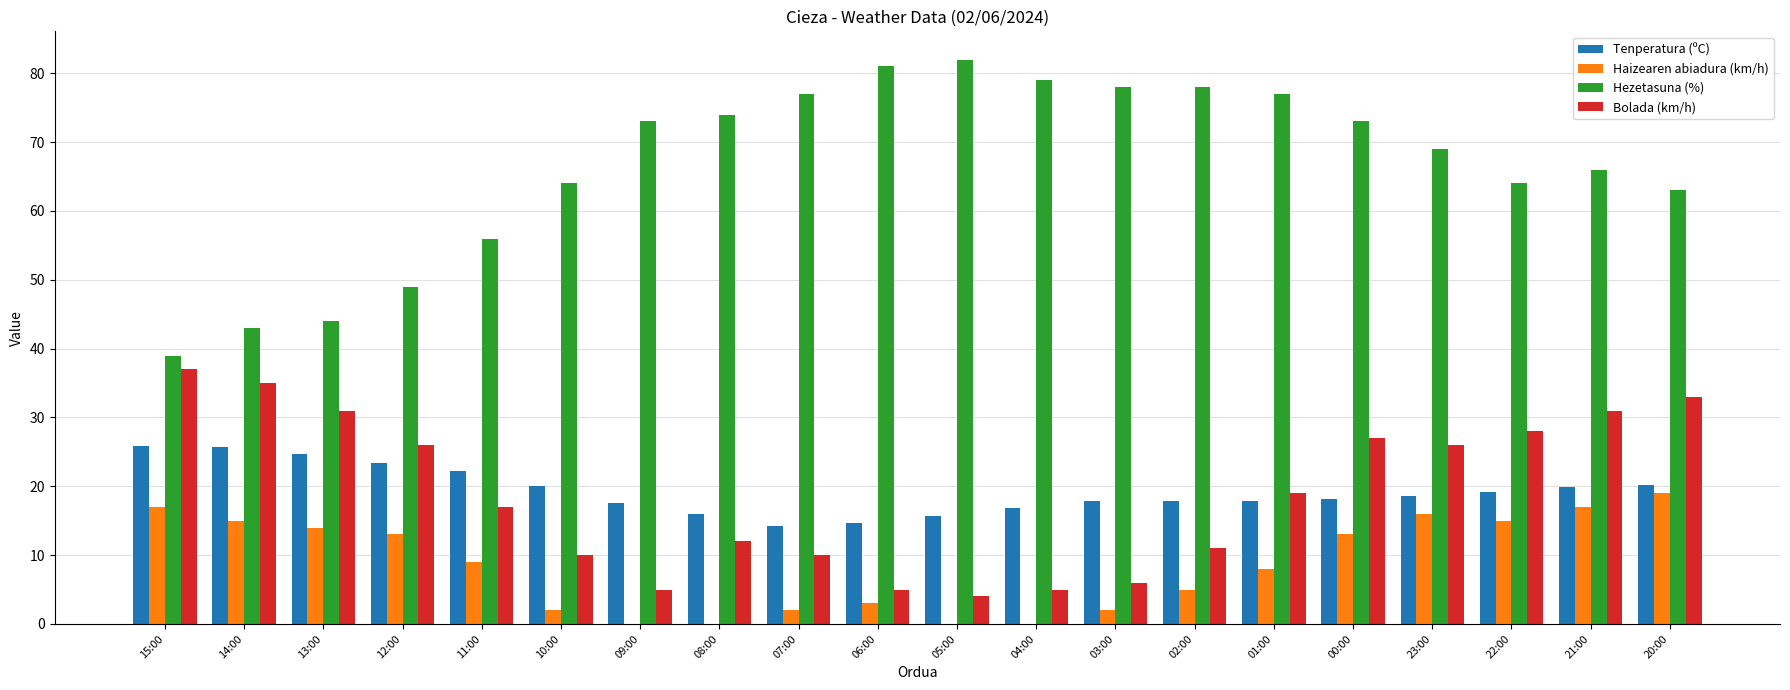

Is it true that Hezetasuna (%) equals 37.4 at 21:00?

False